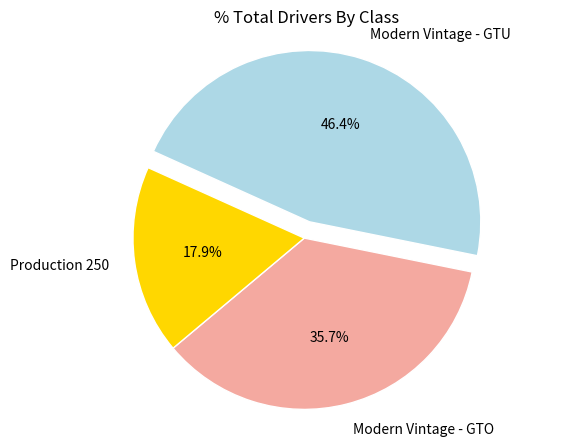

Between Modern Vintage - GTO and Production 250, which is larger?

Modern Vintage - GTO